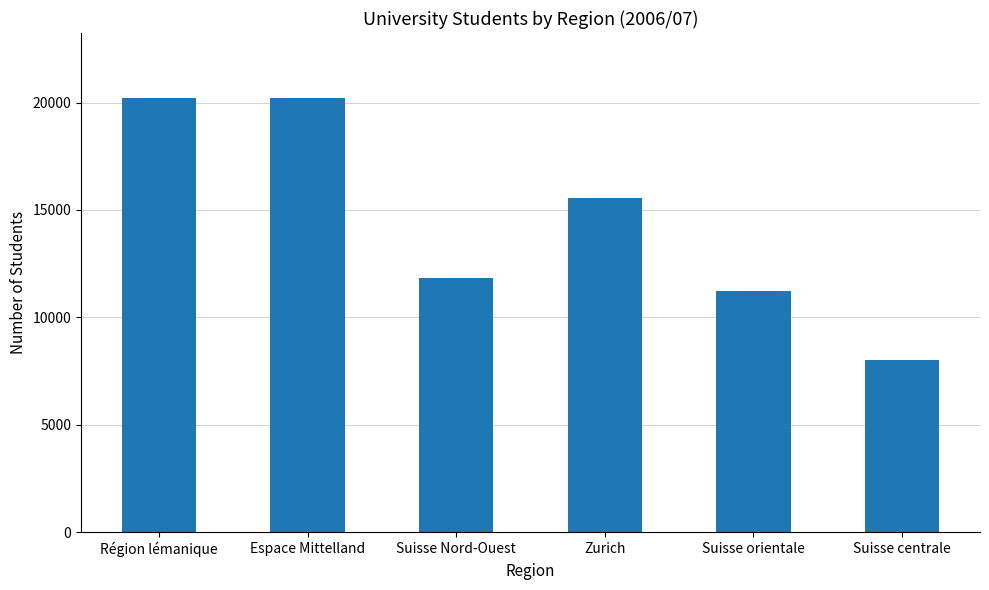

What is the difference between the second highest and second lowest values?

8957